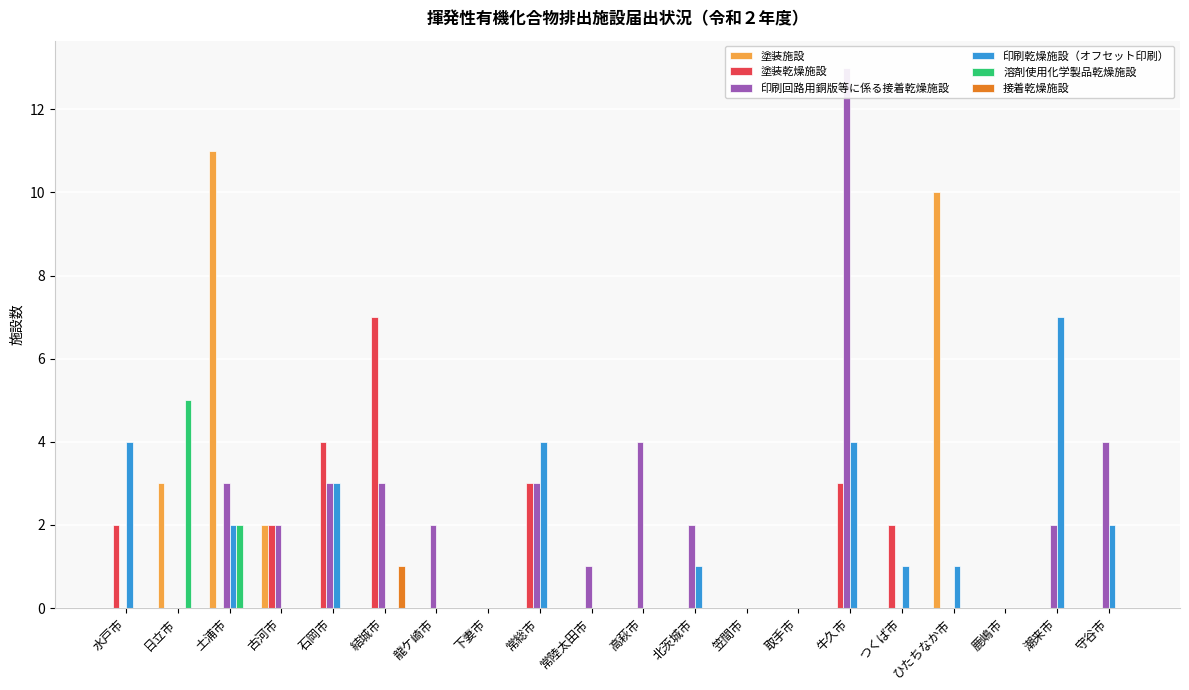

What is the difference between the maximum and minimum values in the 塗装施設 series?

11